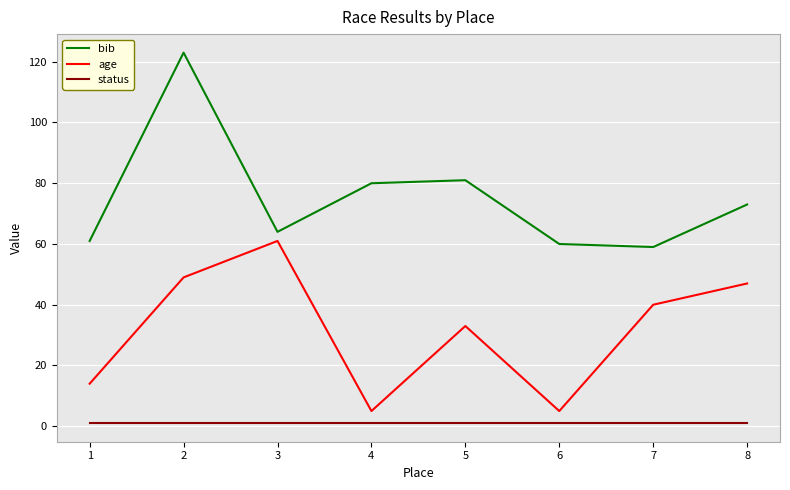

True or false: age and bib cross at least once.

False